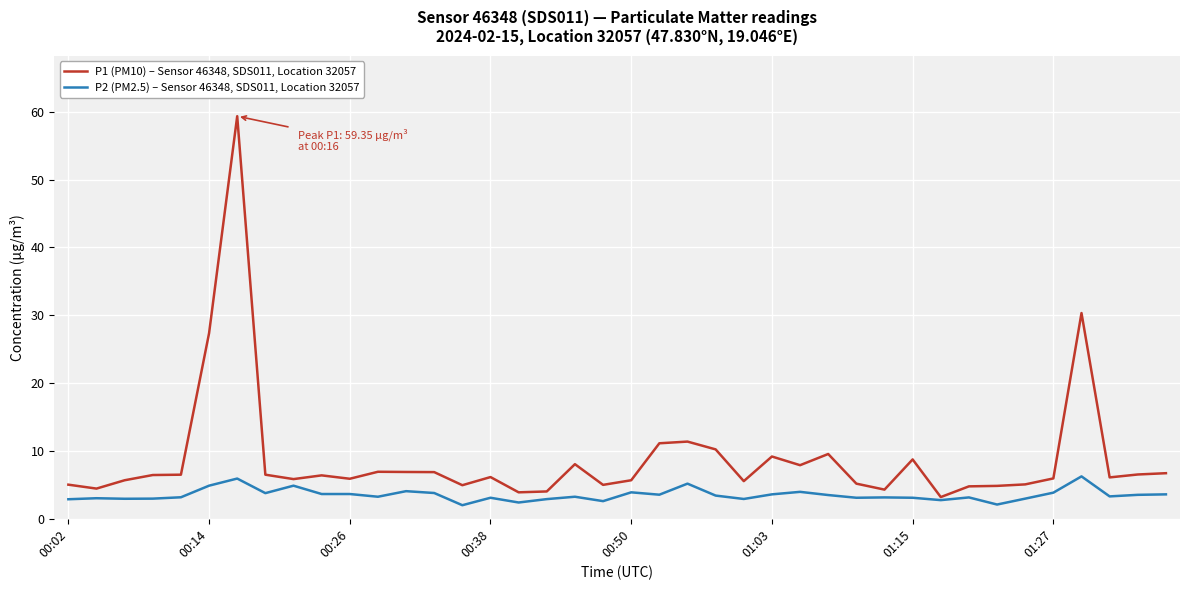

List the series in order of their overall mean, lowest first.

P2 (PM2.5) – Sensor 46348, SDS011, Location 32057, P1 (PM10) – Sensor 46348, SDS011, Location 32057